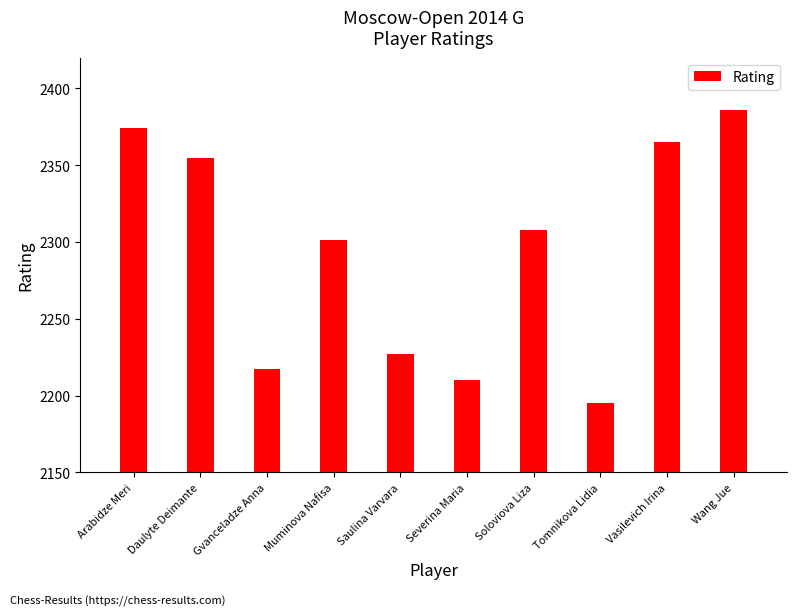

Reading left to right, extract all data points from this chart.

2374	2355	2217	2301	2227	2210	2308	2195	2365	2386